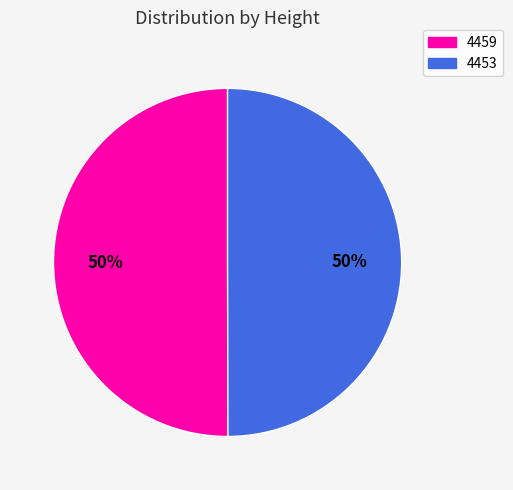

True or false: 4453 accounts for 50% of the total.

True